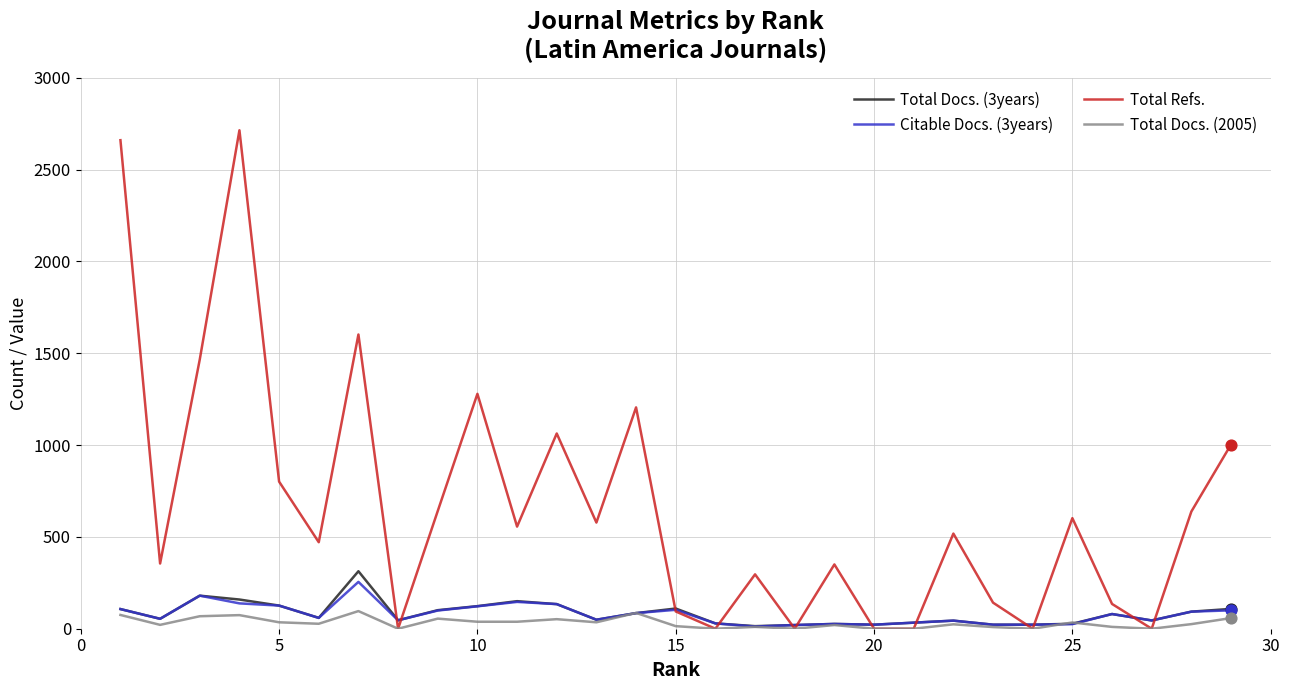

Which series has the largest total across all categories?

Total Refs.